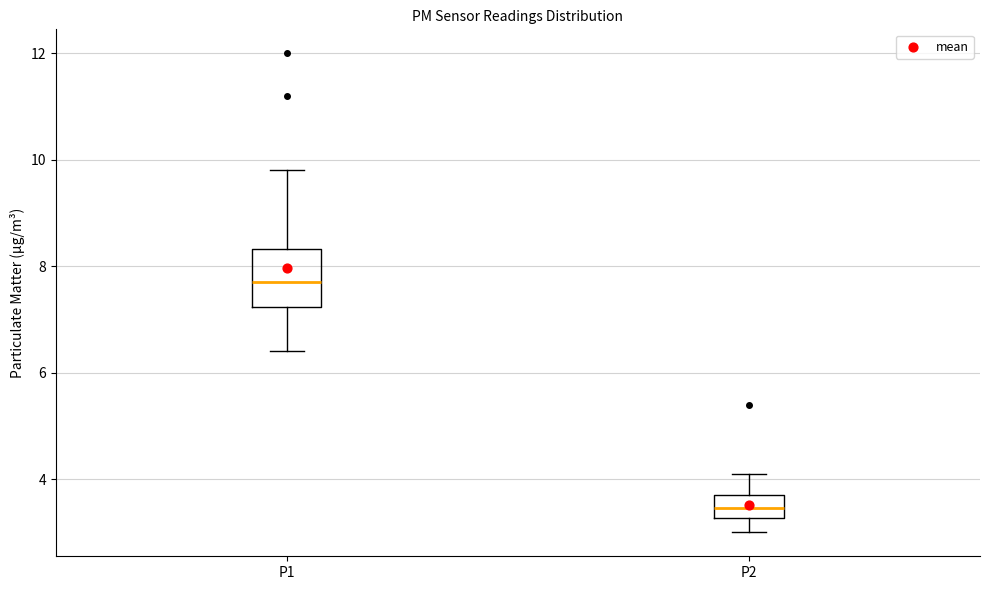

Where is the upper edge of the box for P2 on the y-axis? The values are not printed on the chart, so give them approximately, as read against the axis.

3.8